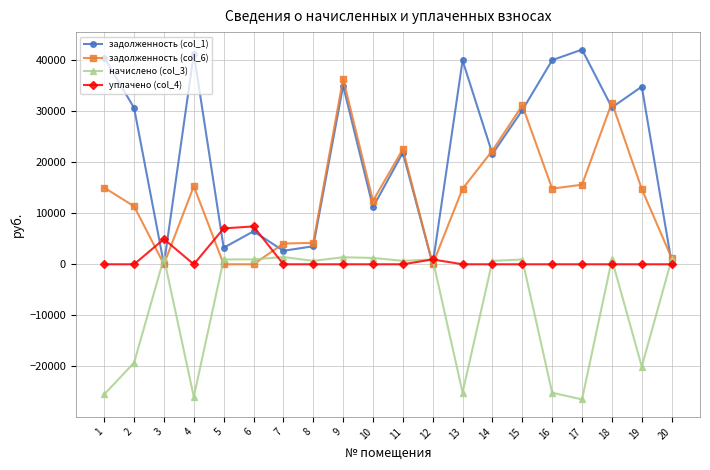

Rank the series by their average value, from lowest to highest.

начислено (col_3), уплачено (col_4), задолженность (col_6), задолженность (col_1)